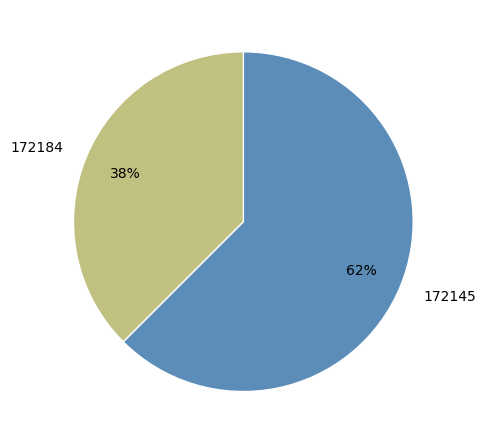

True or false: 172184 accounts for 26% of the total.

False